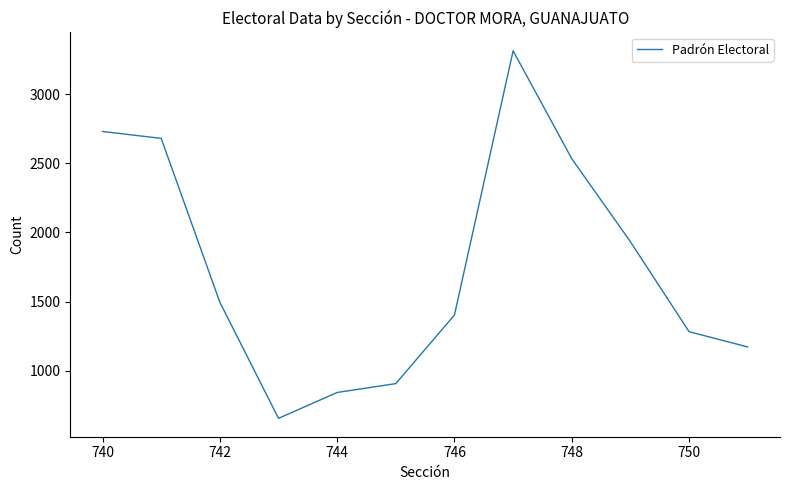

What is the difference between the maximum and minimum values?

2656